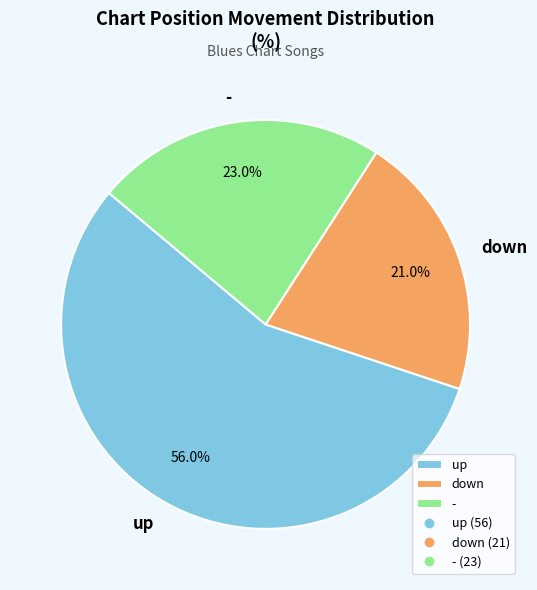

Which has a higher value, up or -?

up